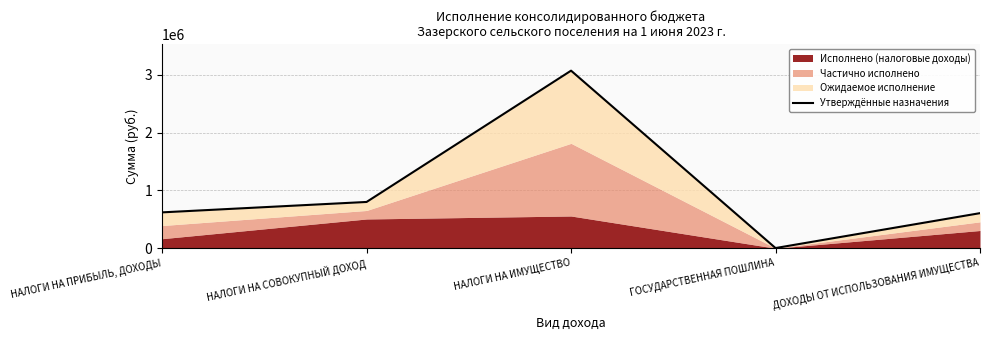

Where is the data nearest to the value 1536500?

НАЛОГИ НА СОВОКУПНЫЙ ДОХОД